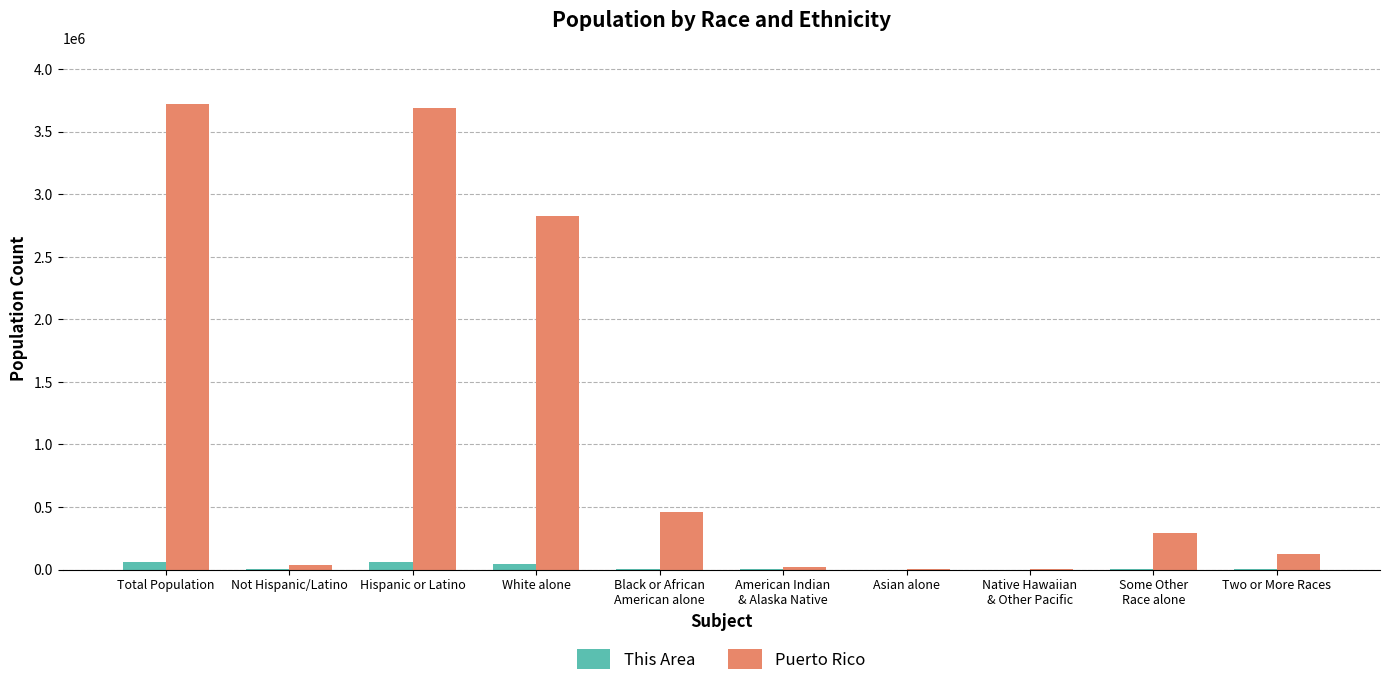

Is it true that Puerto Rico equals 461498 at Black or African
American alone?

True